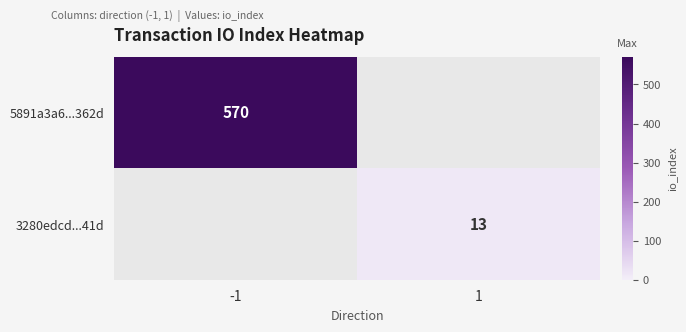

Rank the series at -1 from highest to lowest value.

5891a3a6...362d, 3280edcd...41d